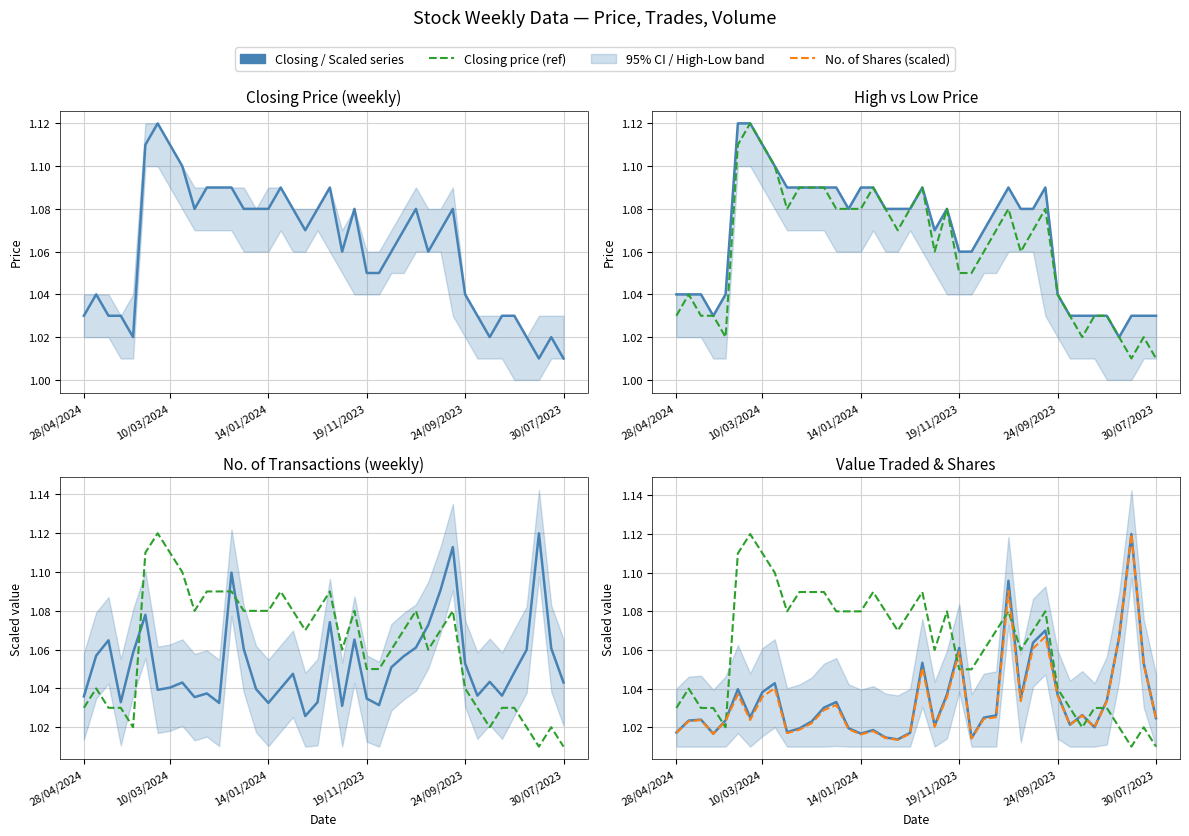

Is it true that Closing price equals 0.3 at 10/03/2024?

False